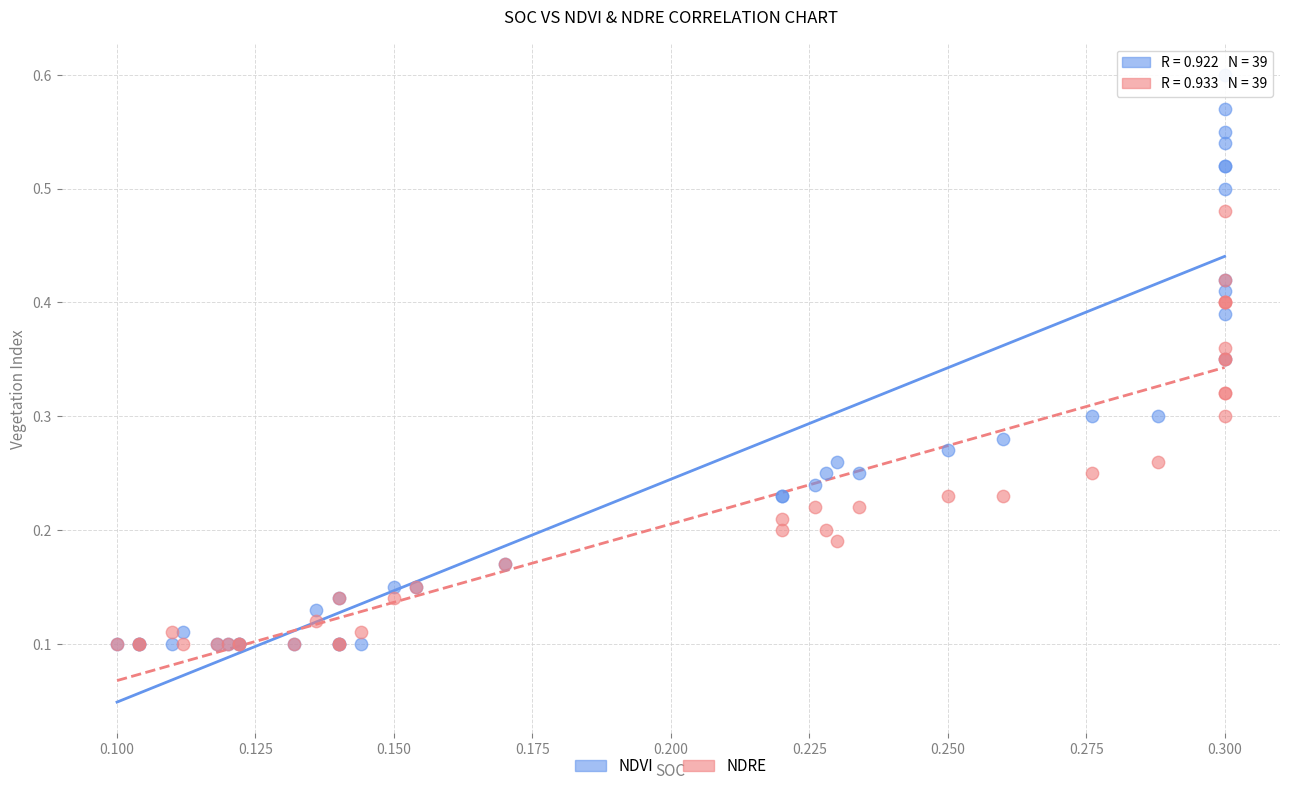

What are all the series names shown in the legend?

NDVI, NDRE